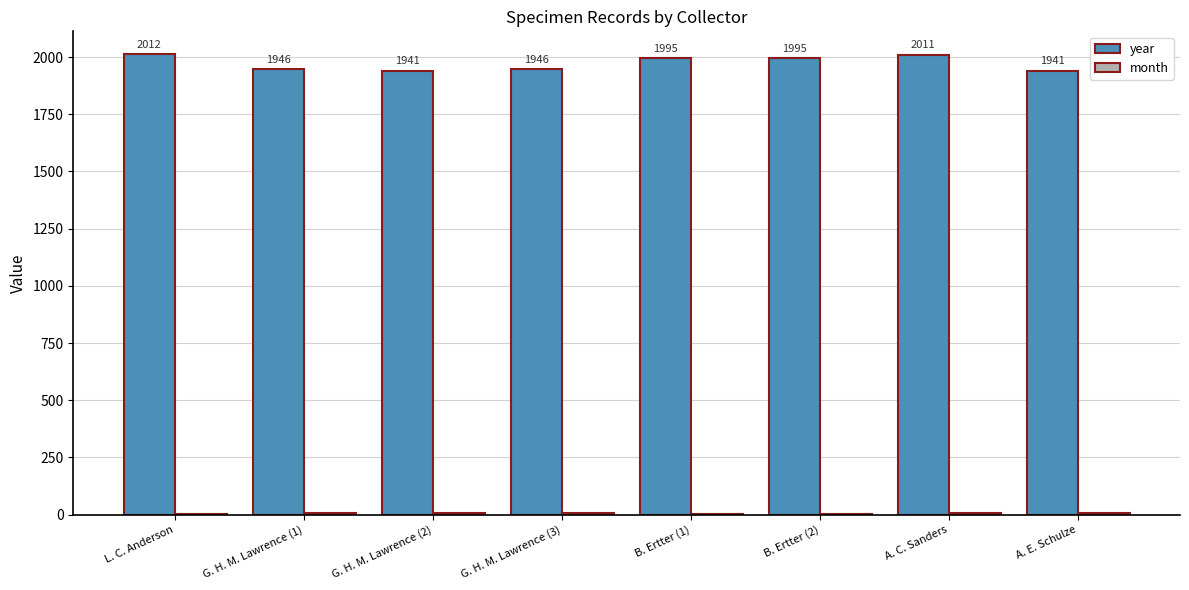

What is the sum of all year values?

15787